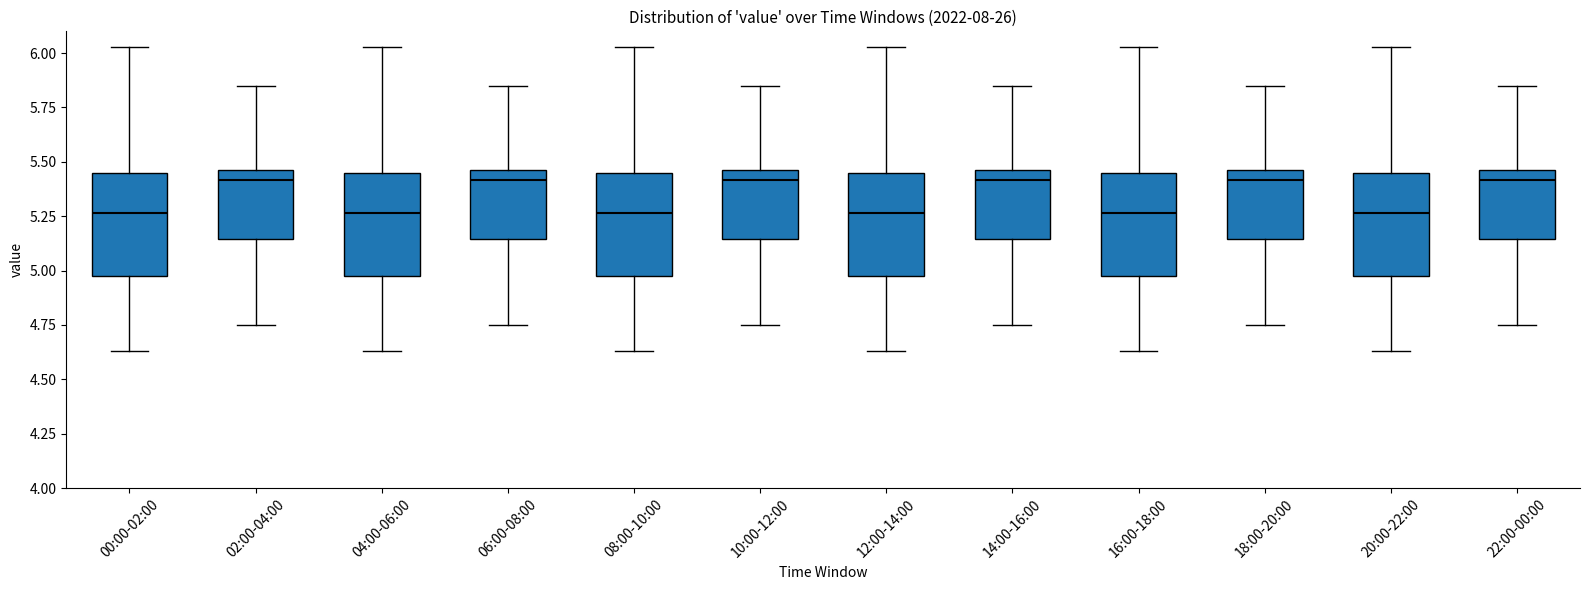

Reading left to right, read every box against the y-axis: the position of its median line, the range the box covers, and the ends of its whiskers. The values are not printed on the chart, so give them approximately, as read against the axis.

00:00-02:00: median 5.25, box 5.00 to 5.45, whiskers 4.65 to 6.05
02:00-04:00: median 5.40, box 5.15 to 5.45, whiskers 4.75 to 5.85
04:00-06:00: median 5.25, box 5.00 to 5.45, whiskers 4.65 to 6.05
06:00-08:00: median 5.40, box 5.15 to 5.45, whiskers 4.75 to 5.85
08:00-10:00: median 5.25, box 5.00 to 5.45, whiskers 4.65 to 6.05
10:00-12:00: median 5.40, box 5.15 to 5.45, whiskers 4.75 to 5.85
12:00-14:00: median 5.25, box 5.00 to 5.45, whiskers 4.65 to 6.05
14:00-16:00: median 5.40, box 5.15 to 5.45, whiskers 4.75 to 5.85
16:00-18:00: median 5.25, box 5.00 to 5.45, whiskers 4.65 to 6.05
18:00-20:00: median 5.40, box 5.15 to 5.45, whiskers 4.75 to 5.85
20:00-22:00: median 5.25, box 5.00 to 5.45, whiskers 4.65 to 6.05
22:00-00:00: median 5.40, box 5.15 to 5.45, whiskers 4.75 to 5.85